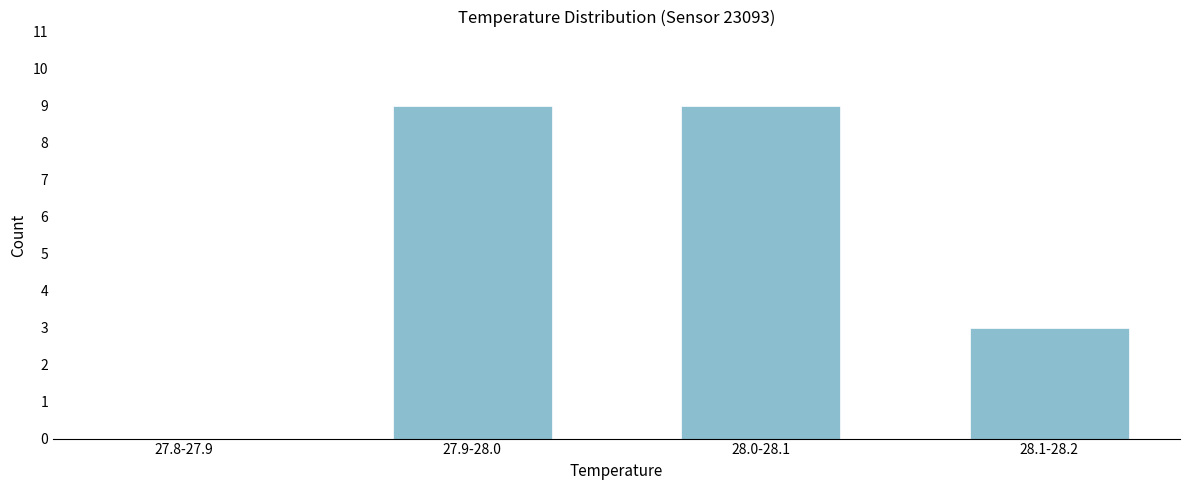

Reading left to right, what are all the values shown in this chart?

27.8-27.9=0	27.9-28.0=9	28.0-28.1=9	28.1-28.2=3